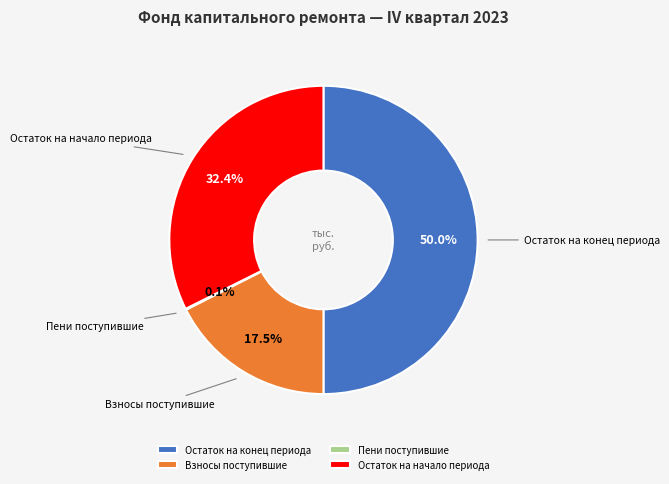

Is Взносы поступившие the majority of the pie?

No